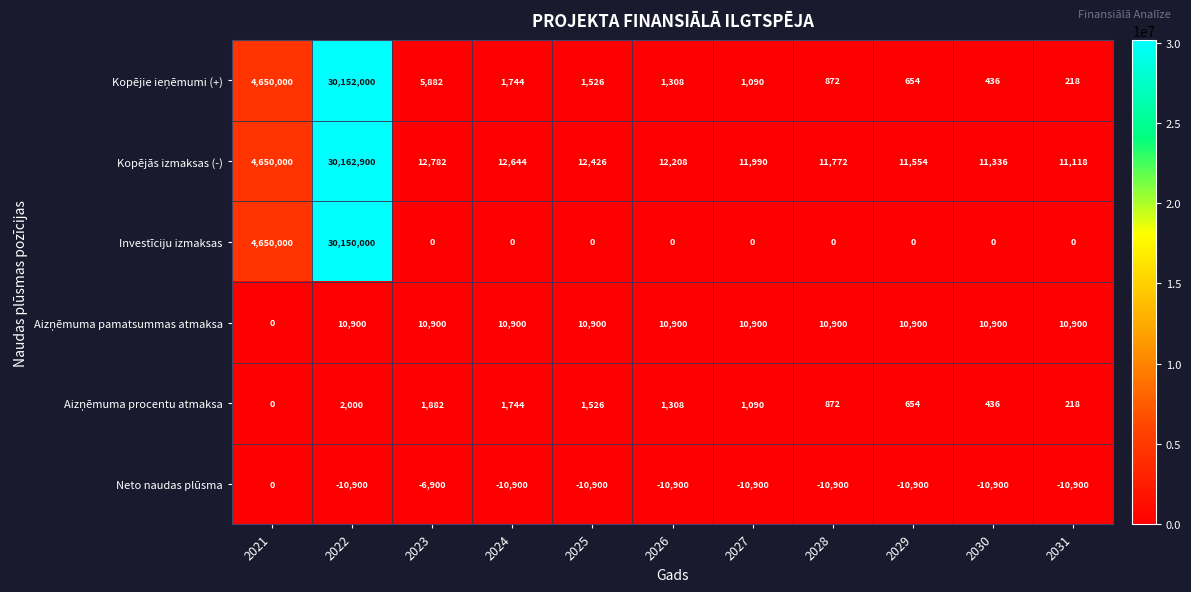

What is the average value of the Kopējās izmaksas (-) series?

3174612